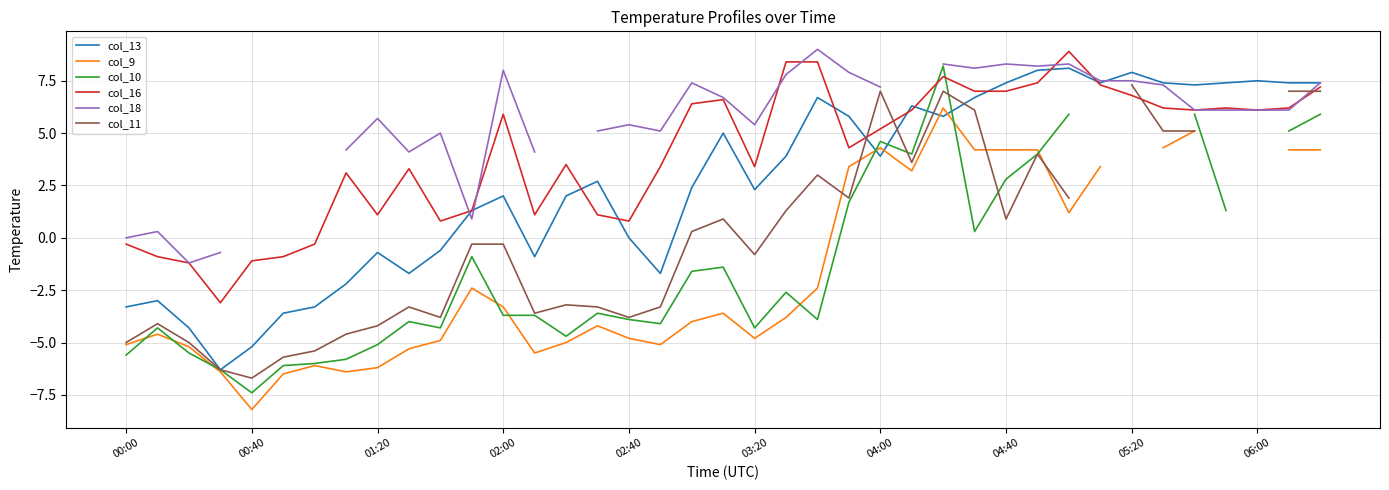

How many positive values does the col_11 series have?

17